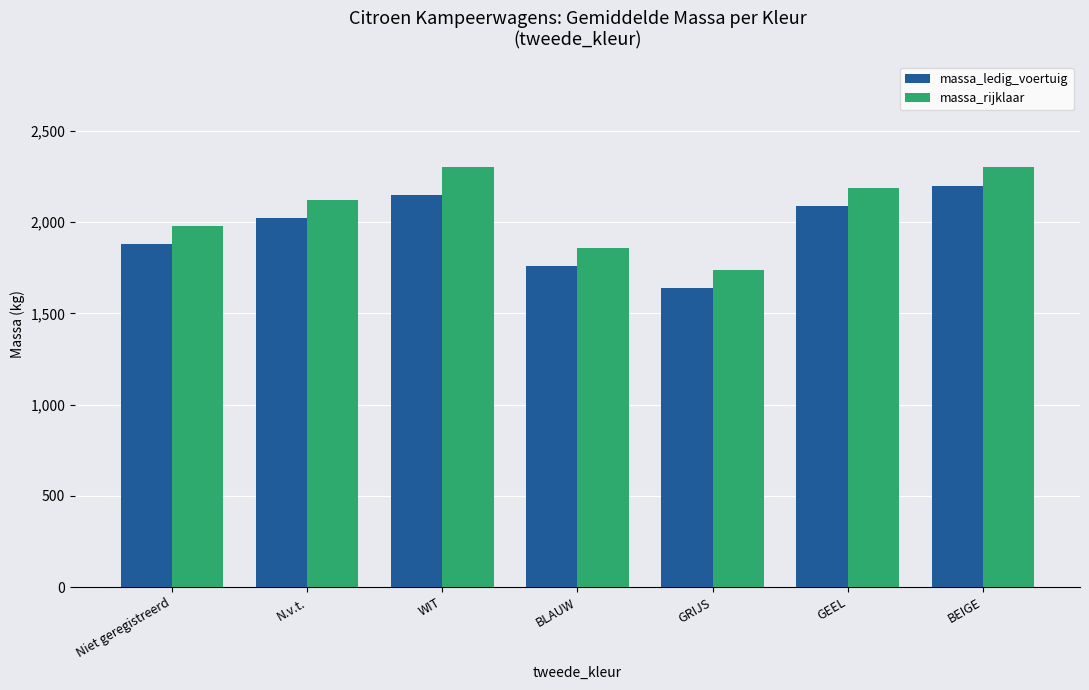

The massa_ledig_voertuig series shows 3749 at BEIGE. True or false?

False